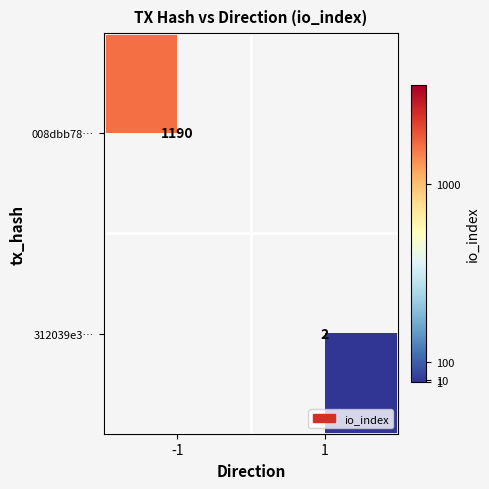

True or false: 312039e3… has a value of 2 at 1.

True